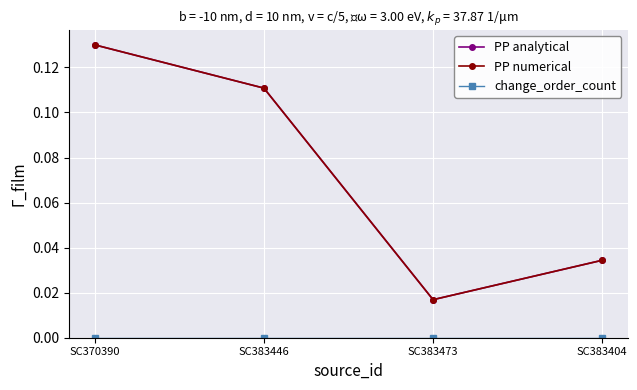

Does the chart display data point markers on the line(s)?

Yes